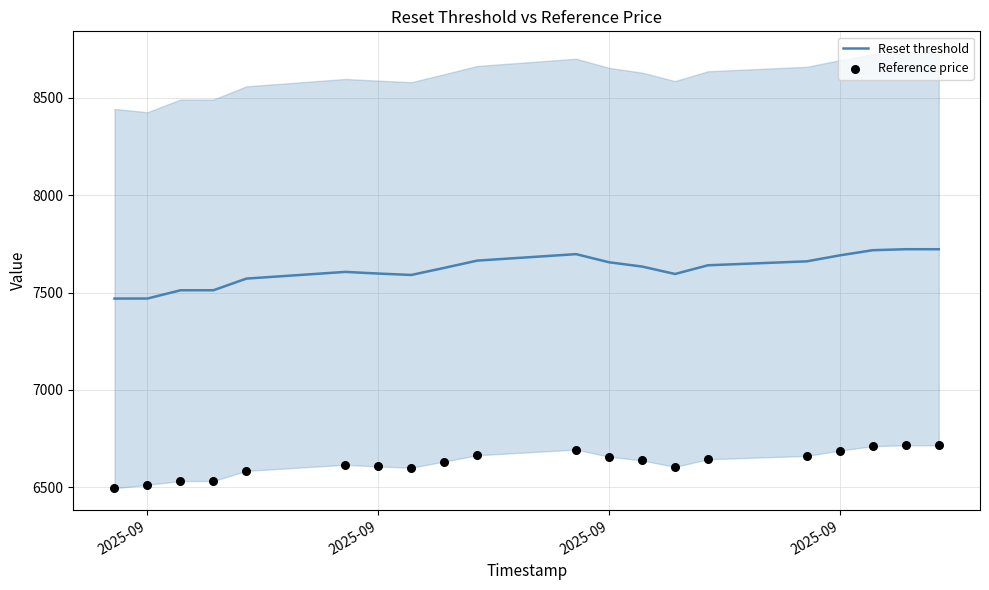

Which series contains the highest Y value?

Reset threshold